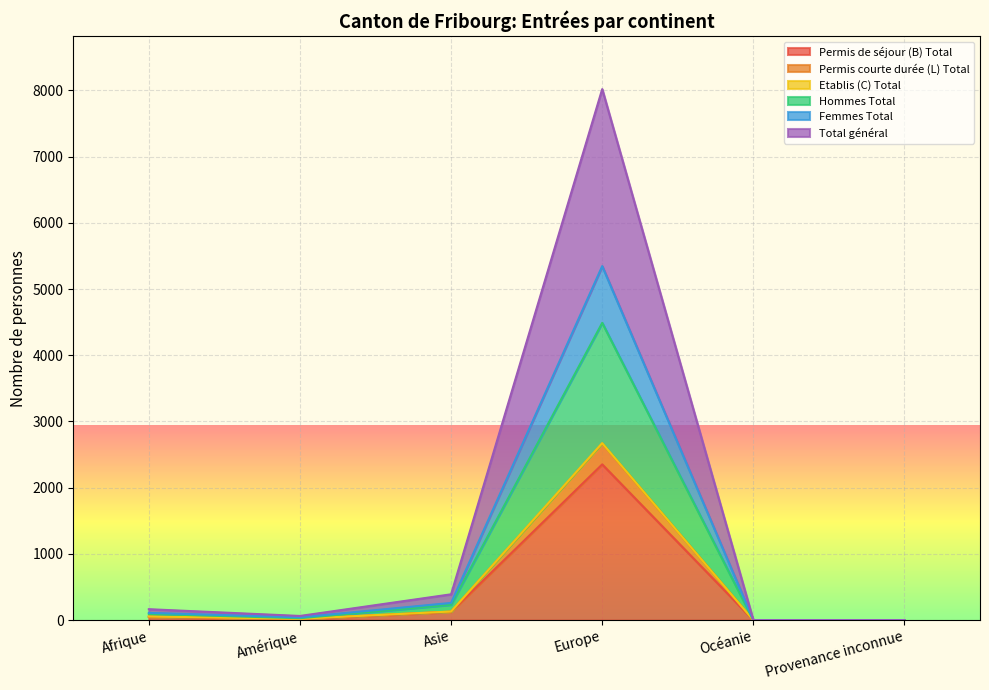

Which category has the lowest value in the Total général series?

Océanie